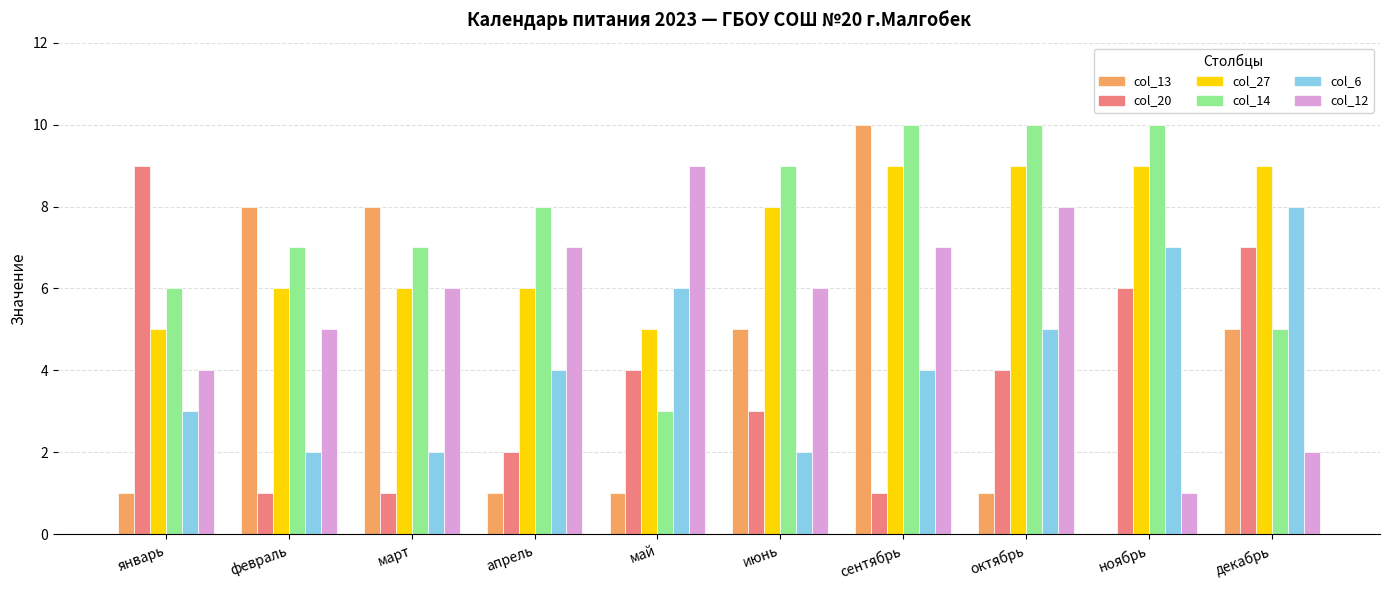

What is the sum of all col_27 values?

72